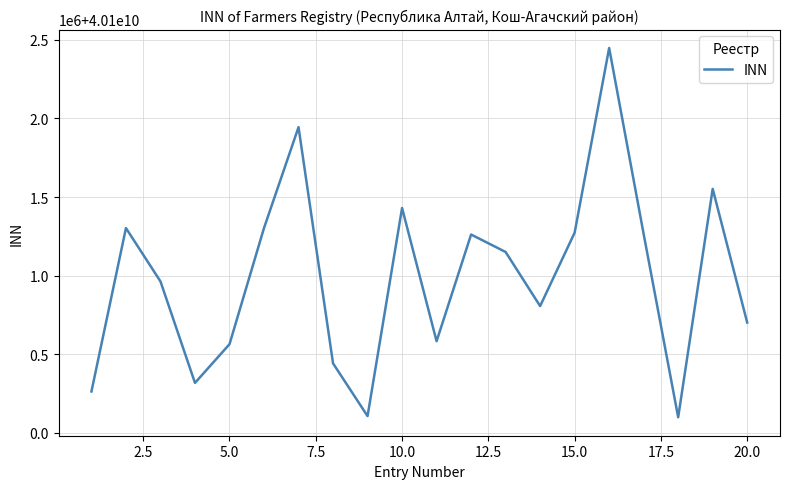

Is this an area chart (filled region under the line)?

No